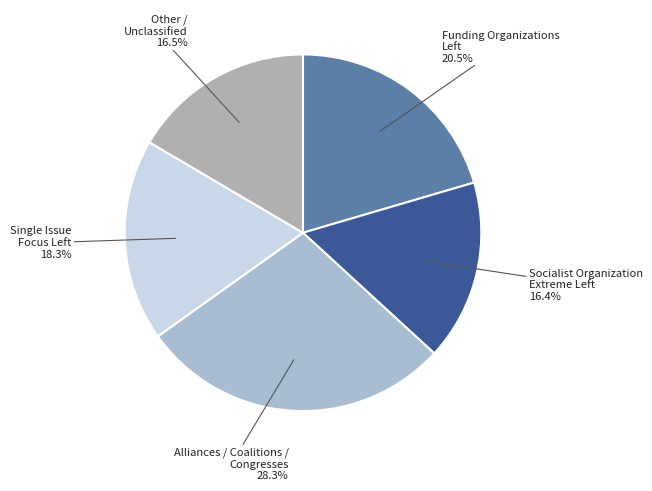

Count the number of slices in the pie.

5